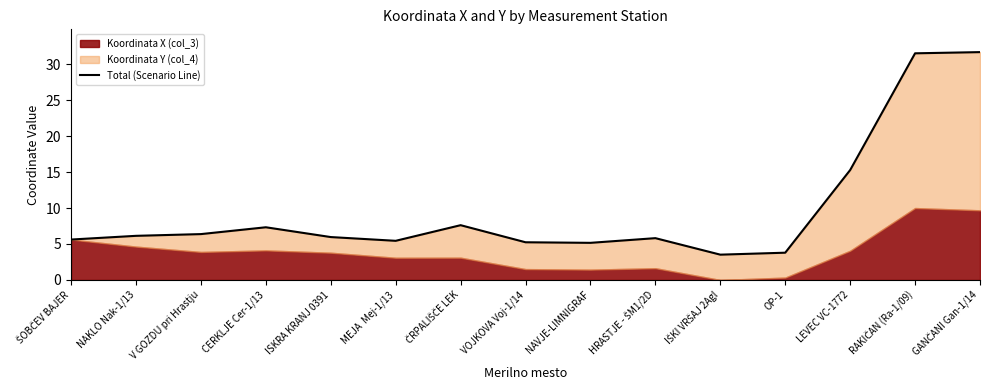

How many points are lower than both their immediate neighbors (excluding endpoints)?

3